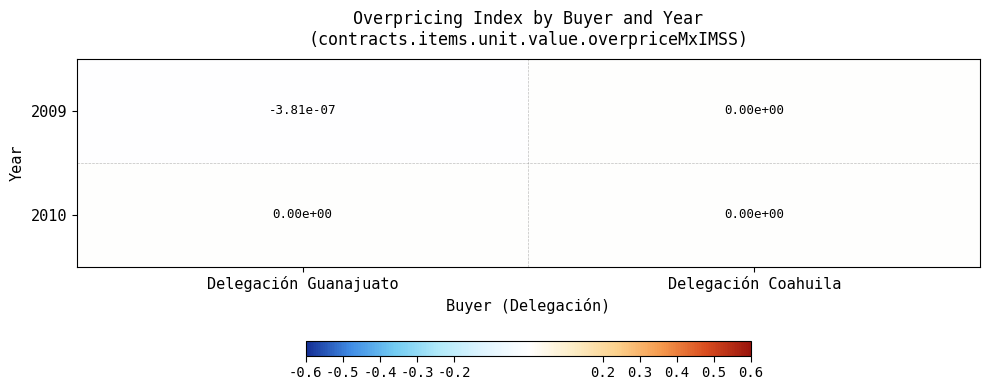

How many data points does each series have?

2